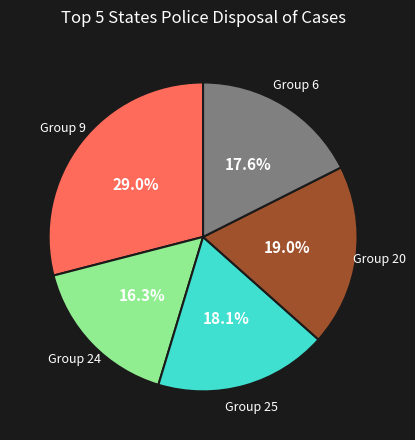

Is there a majority slice in this chart?

No